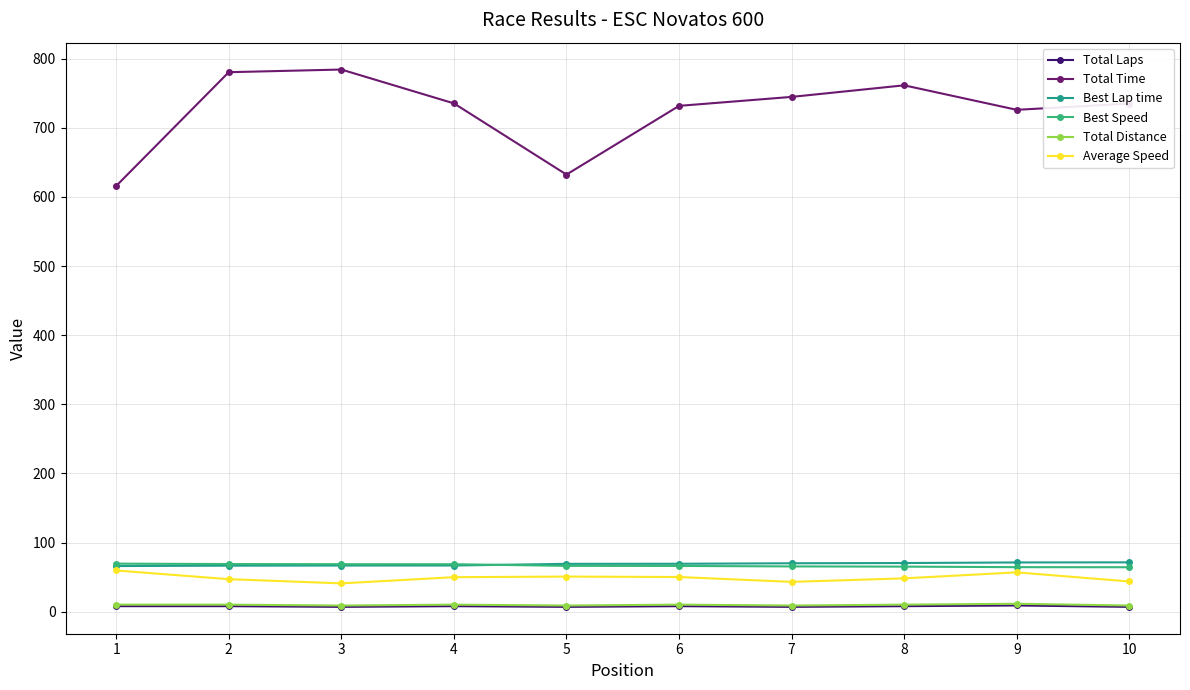

Count the Total Laps values in the range 7 to 8.

9